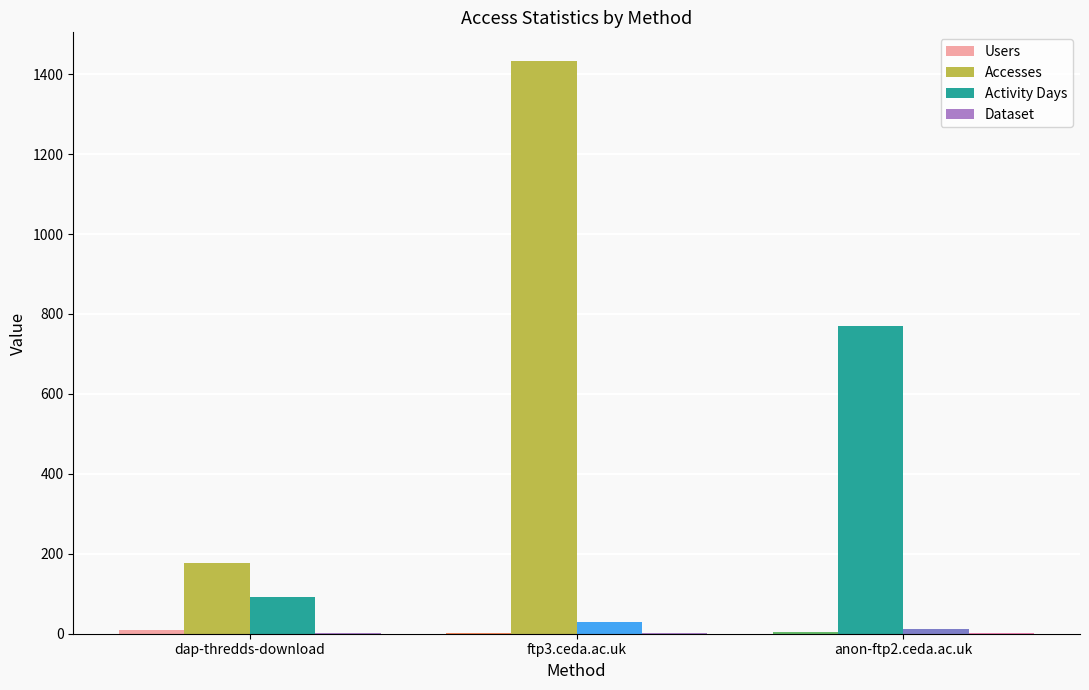

Are the bars grouped side by side (vs. stacked)?

Yes